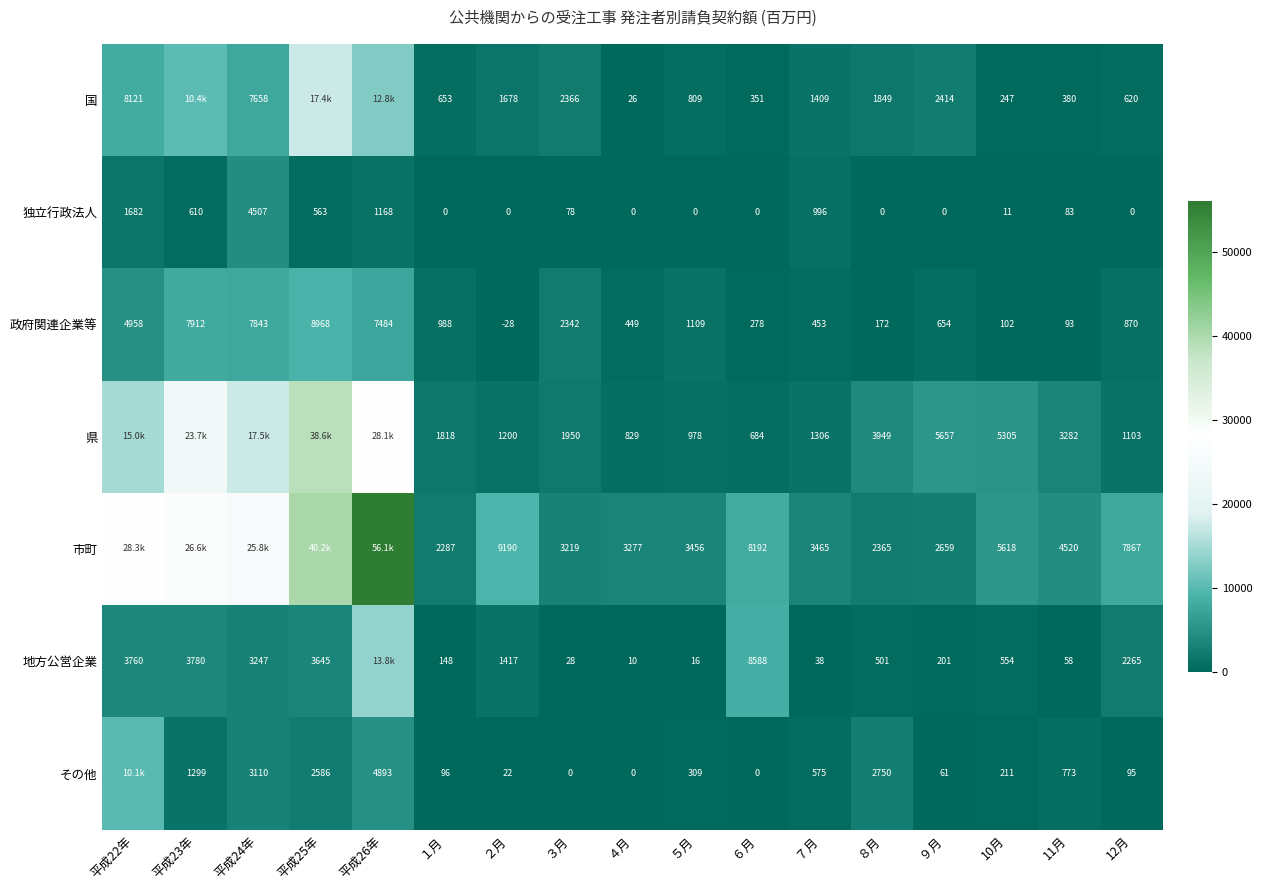

Rank the series at 12月 from highest to lowest value.

市町, 地方公営企業, 県, 政府関連企業等, 国, その他, 独立行政法人